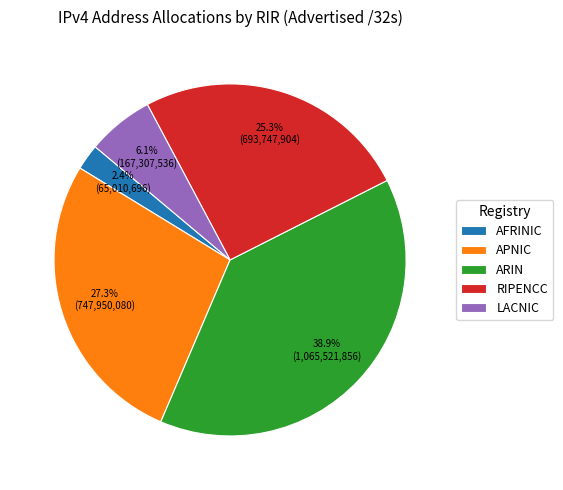

How many segments does this pie chart have?

5